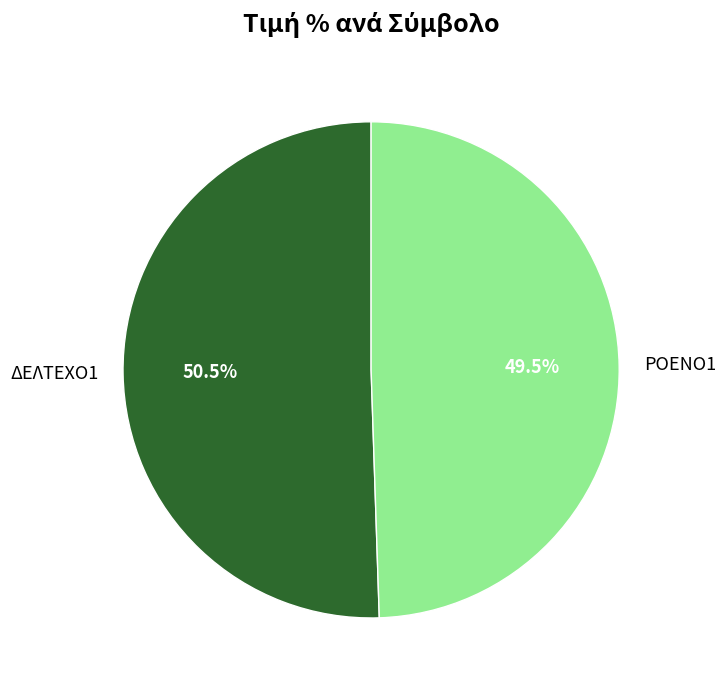

What portion of the pie excludes ΔΕΛΤΕΧΟ1?

49.5%